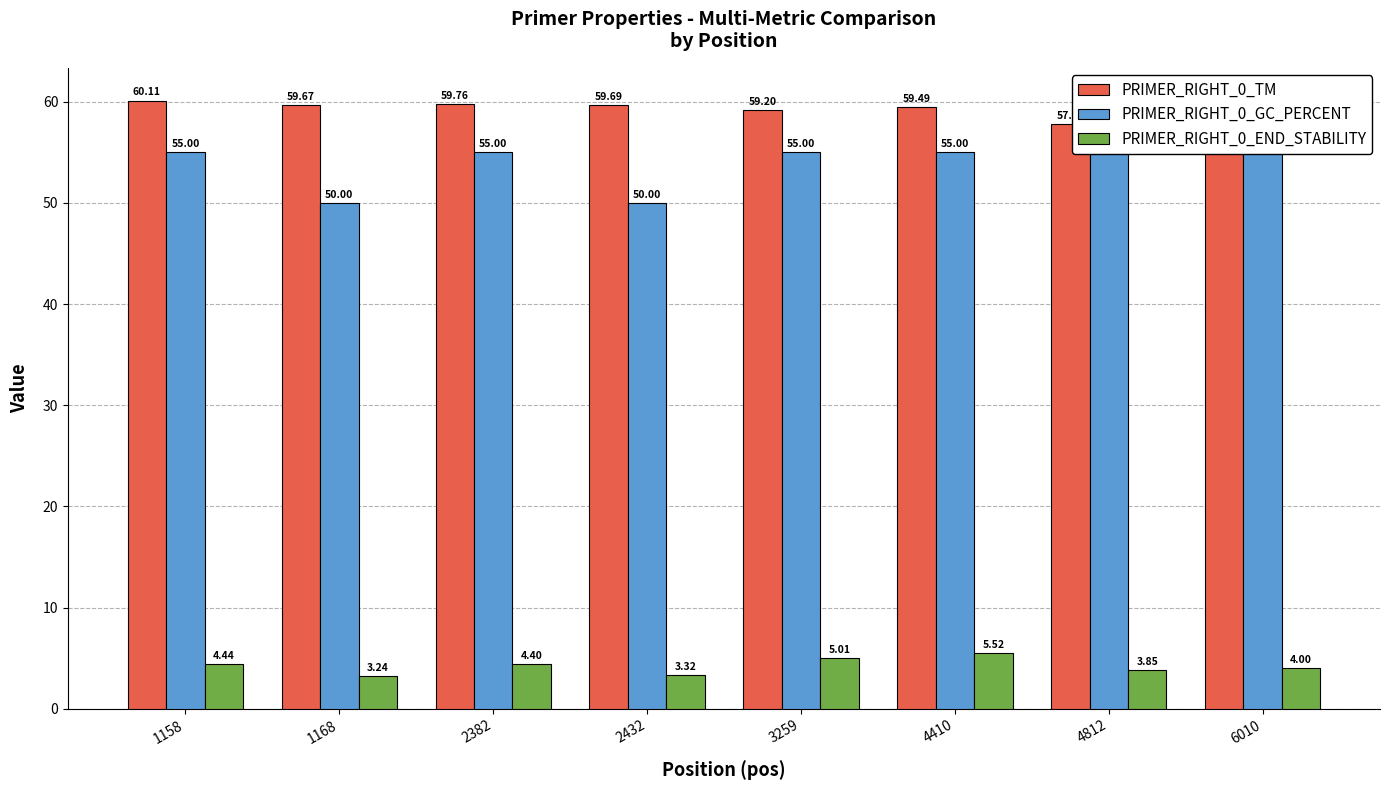

At how many categories does at least one series exceed 34?

8